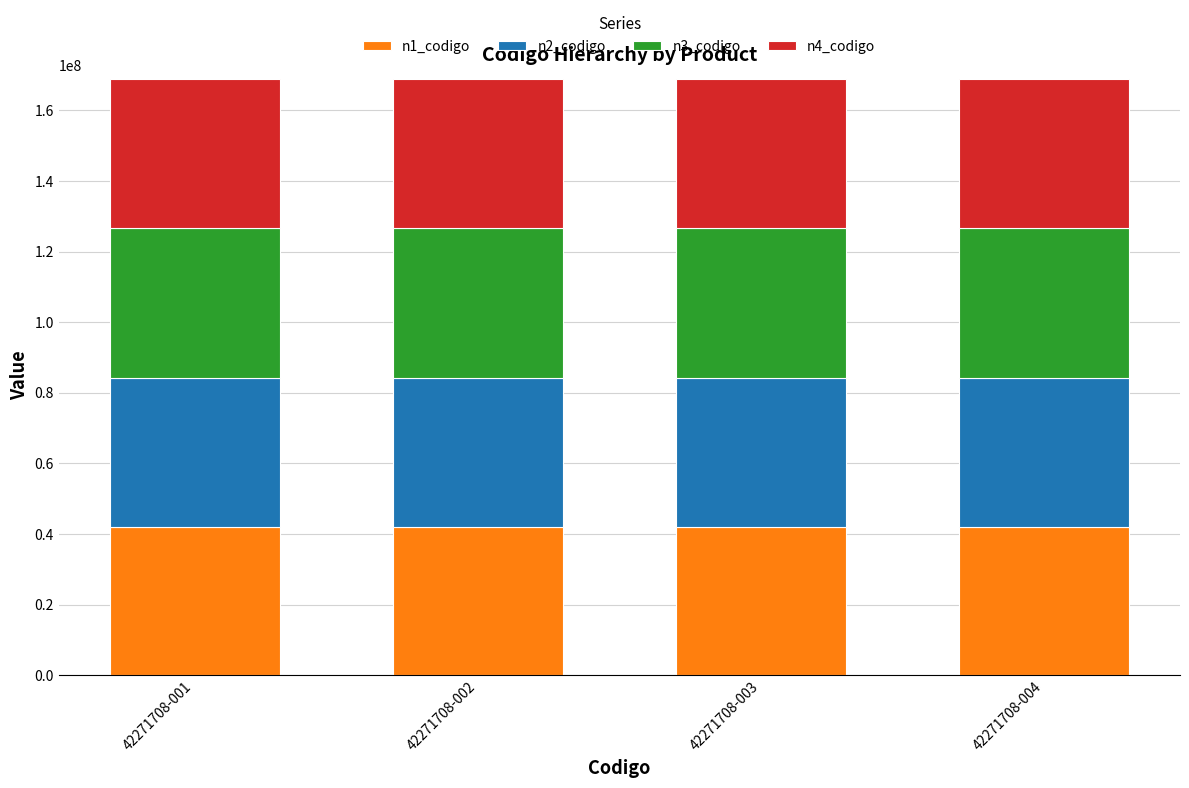

What is the minimum value for n1_codigo?

42000000